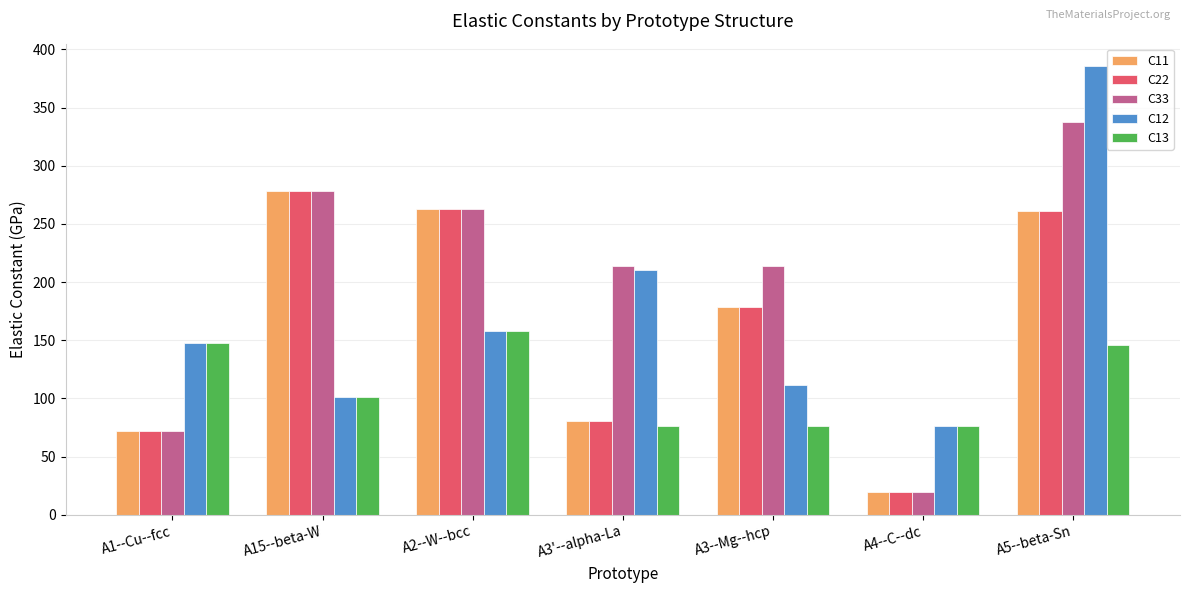

True or false: C12 has a value of 105.3 at A2--W--bcc.

False